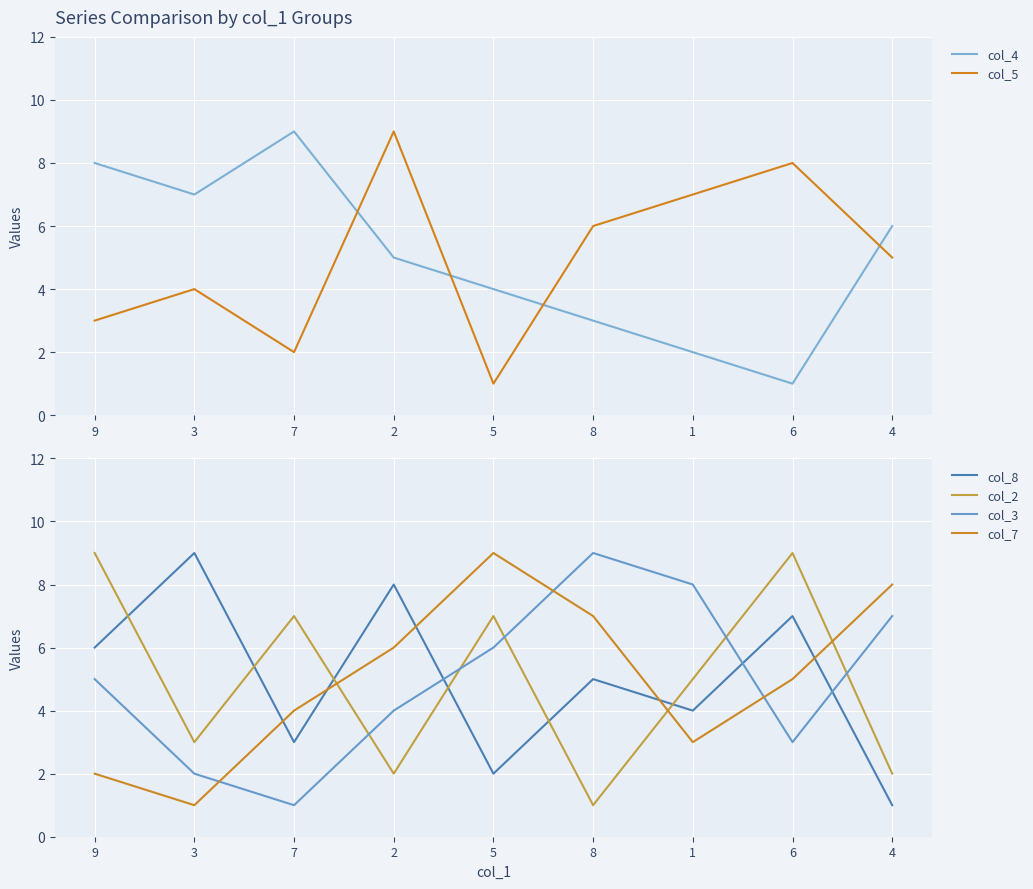

The value of col_7 at 7 is 6. True or false?

False